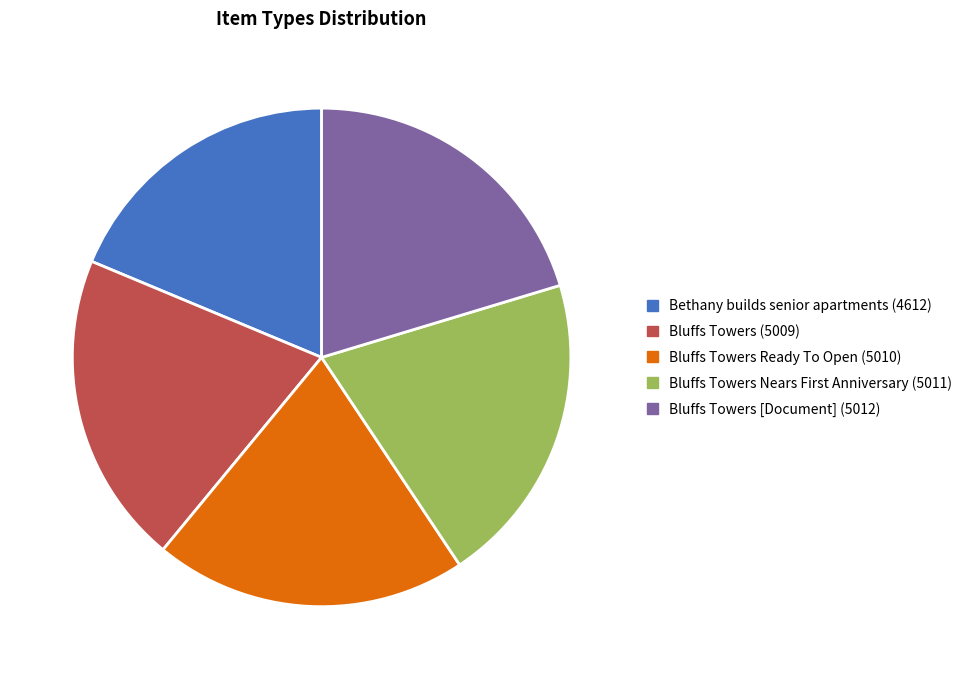

What is the smallest slice in the pie chart?

Bethany builds senior apartments (4612)